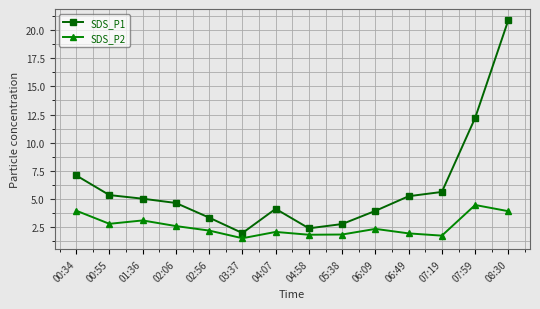

Which category has the highest value in the SDS_P2 series?

07:59